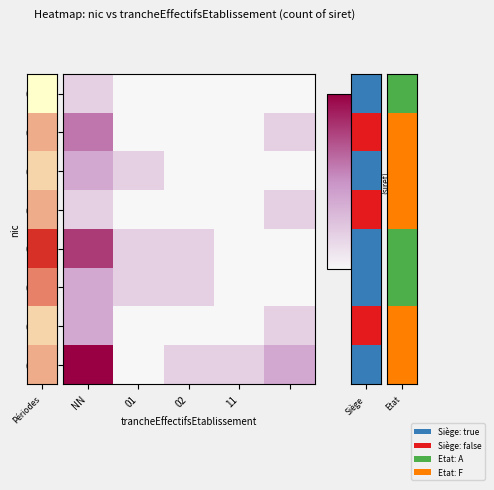

What is the difference between the second highest and second lowest values in the 00014 series?

1